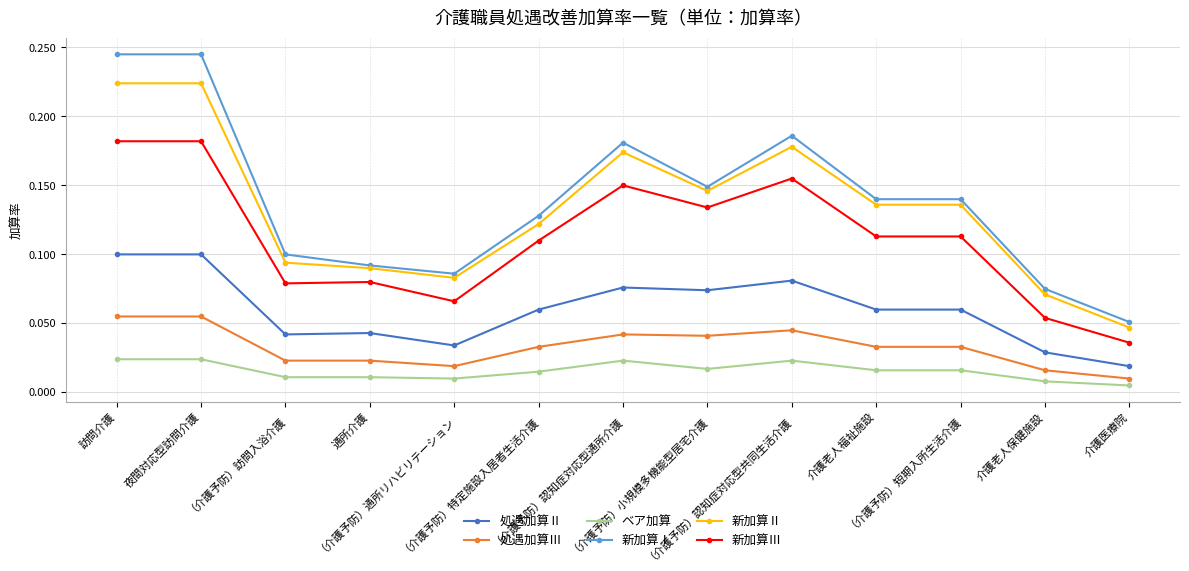

What is the label of the 9th point from the left?

（介護予防）認知症対応型共同生活介護